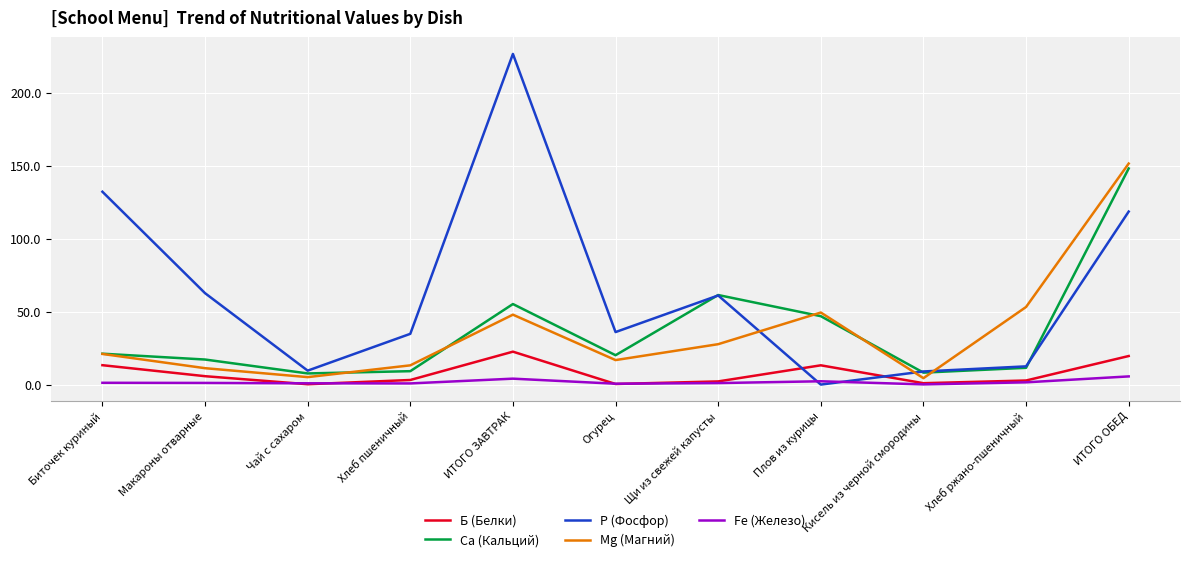

Which series has the largest total across all categories?

Р (Фосфор)